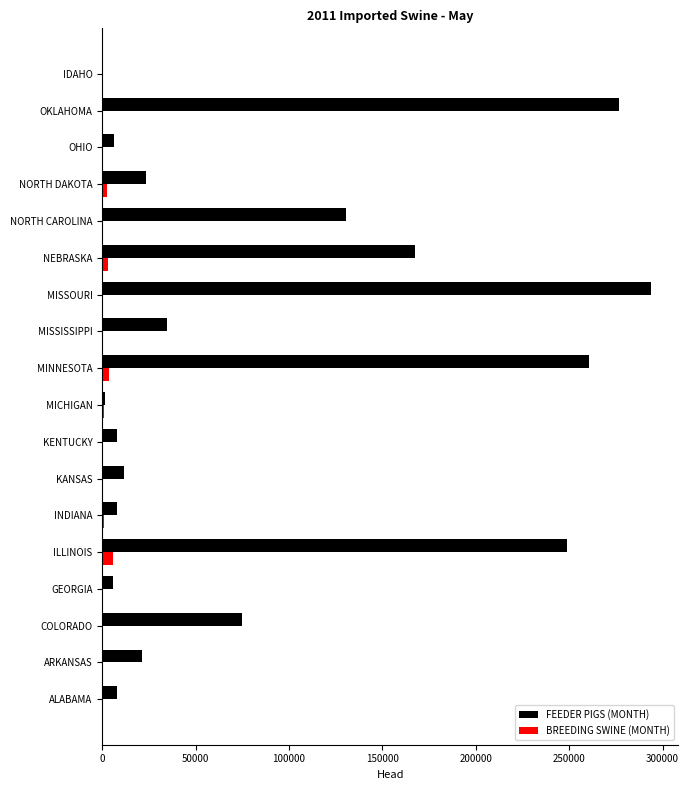

At which category is the sum across all series the highest?

MISSOURI